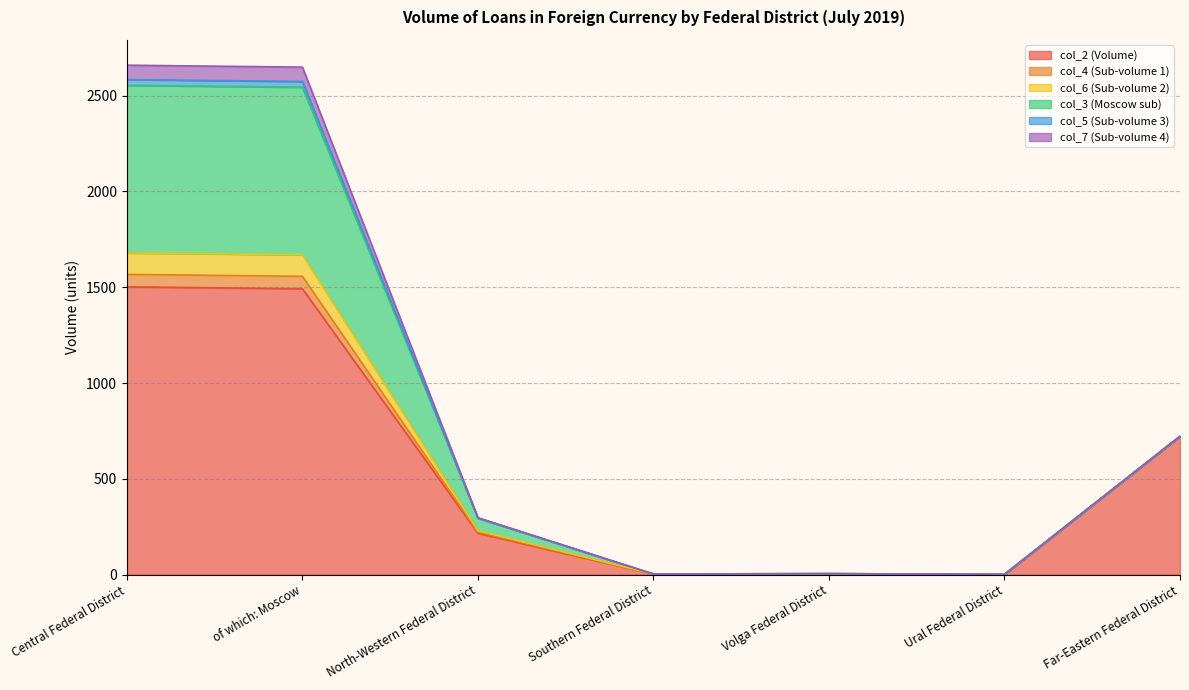

Rank the categories by col_7 (Sub-volume 4) value from lowest to highest.

Southern Federal District, Volga Federal District, Ural Federal District, Far-Eastern Federal District, North-Western Federal District, Central Federal District, of which: Moscow